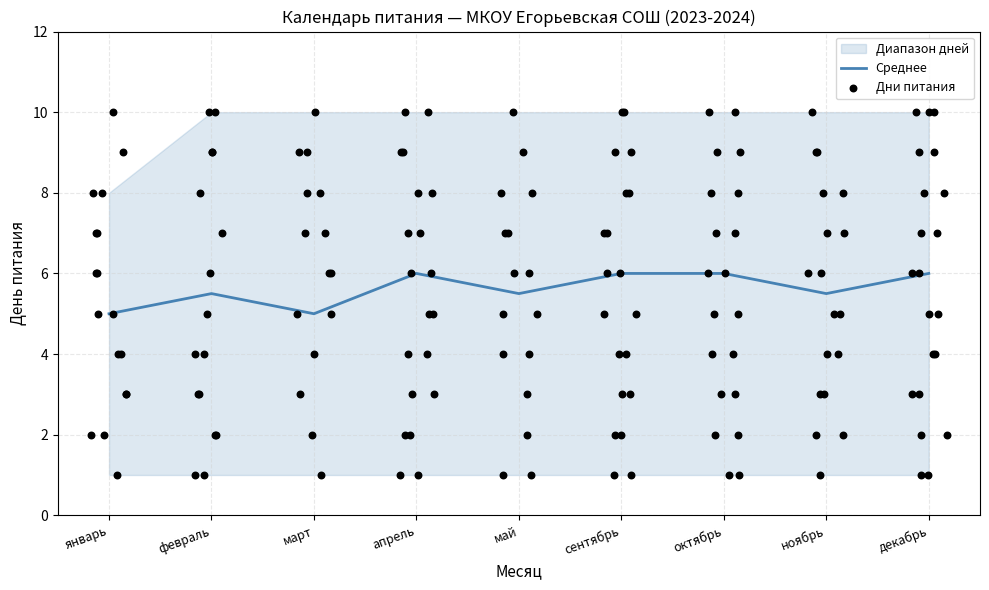

The value of Среднее at сентябрь is 6.0. True or false?

True